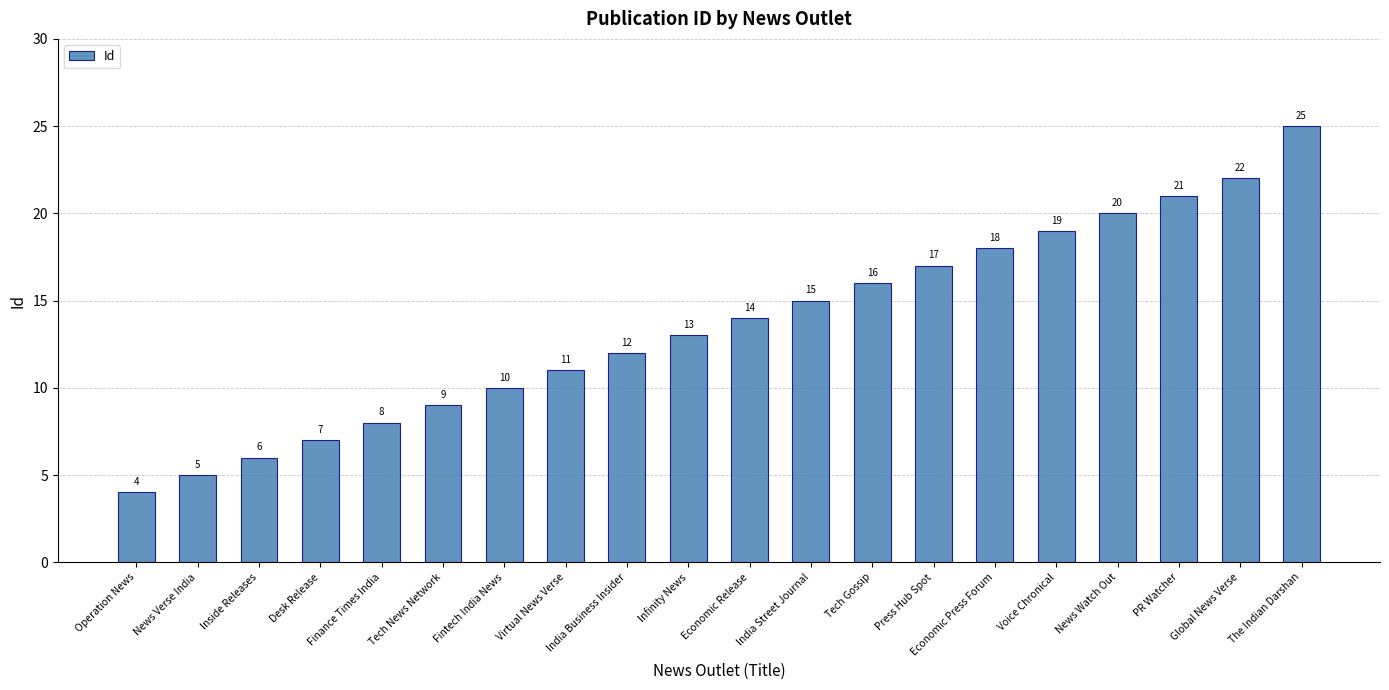

What is the smallest value displayed?

4